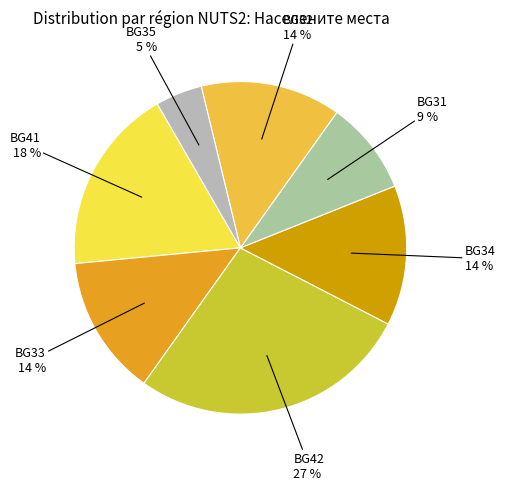

Is the sum of BG31 9 % and BG42 27 % greater than half?

No